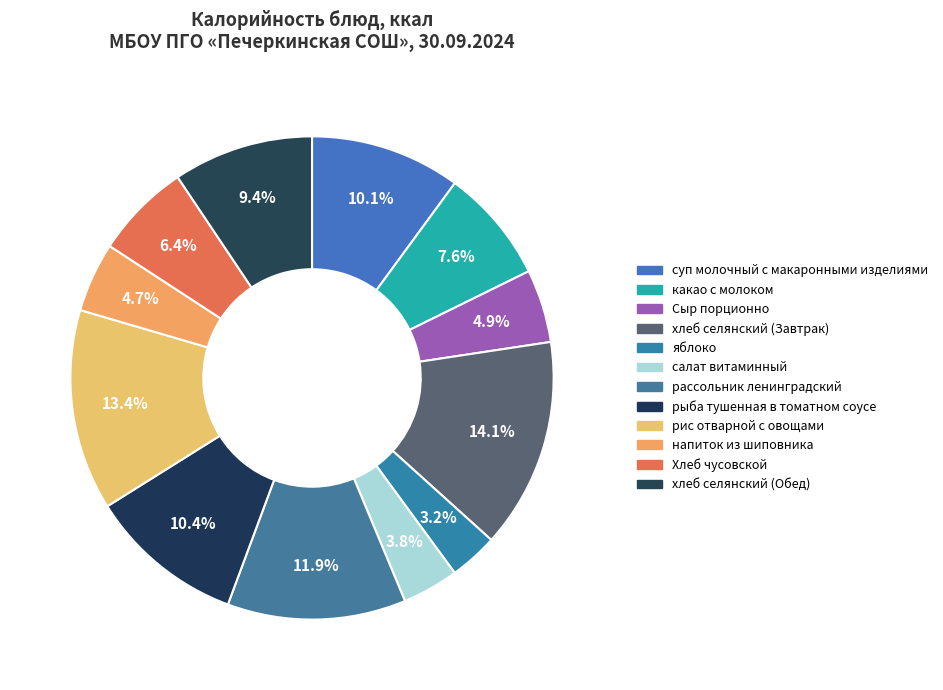

To the nearest percent, what is the average slice percentage?

8%